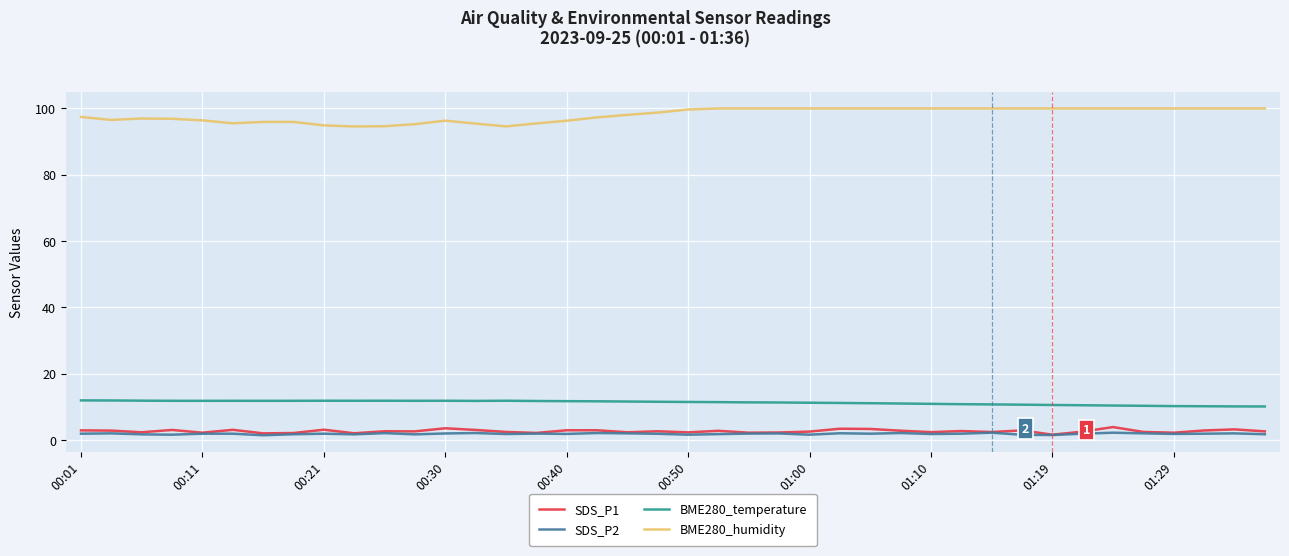

What is the minimum value shown in the chart?

1.4